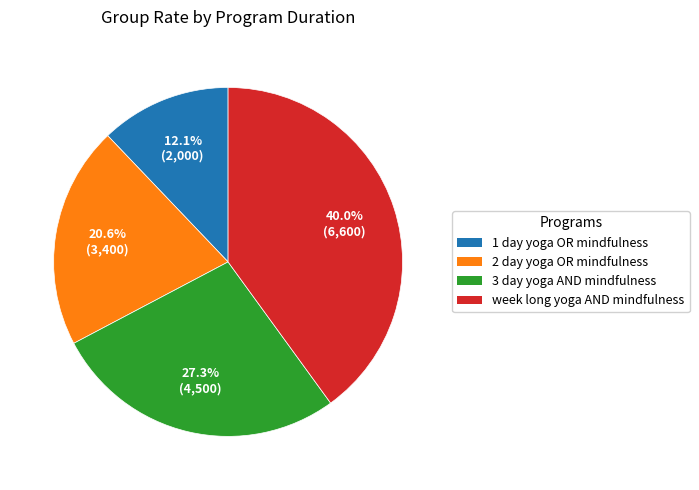

To the nearest percent, what is the combined percentage of week long yoga AND mindfulness and 1 day yoga OR mindfulness?

52%